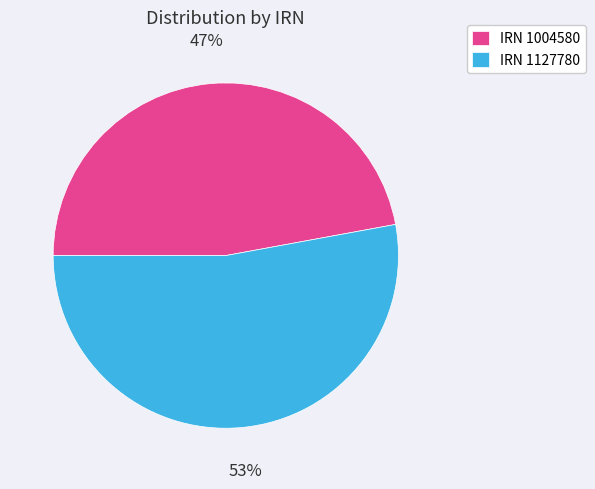

What is the majority slice?

IRN 1127780